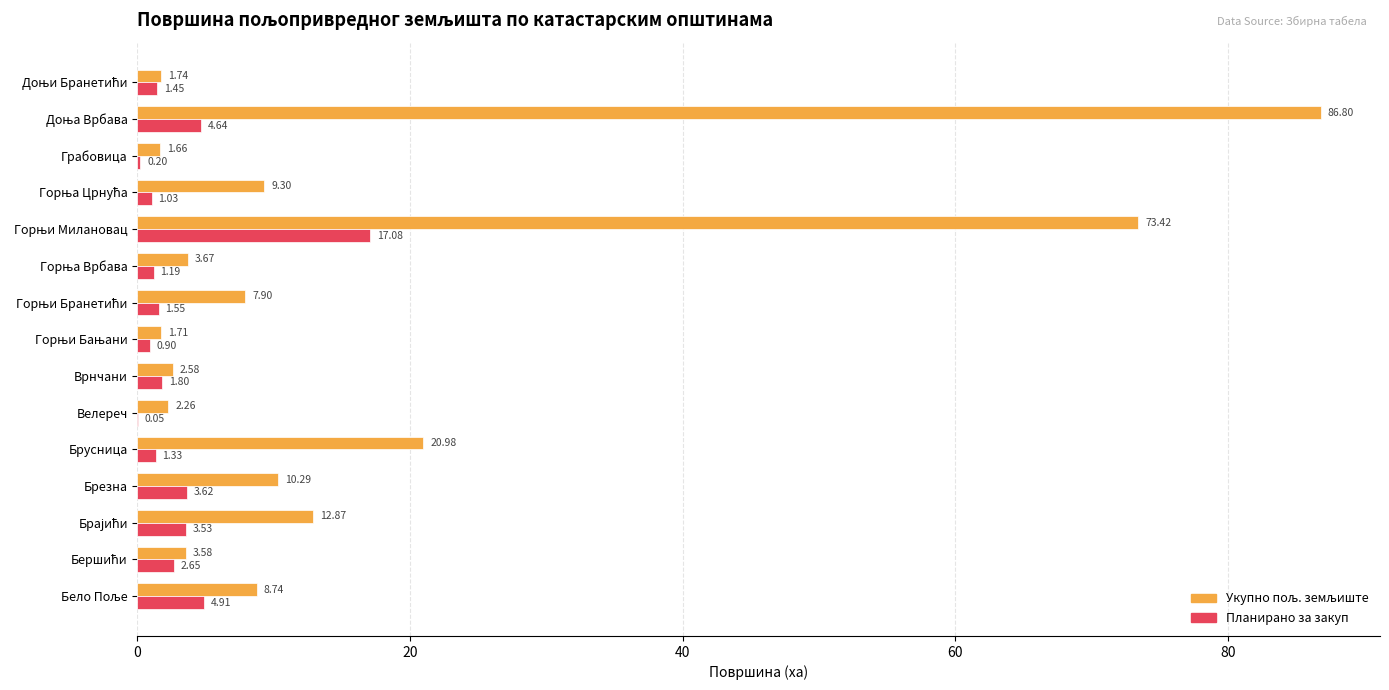

What is the sum of all Планирано за закуп values?

45.9